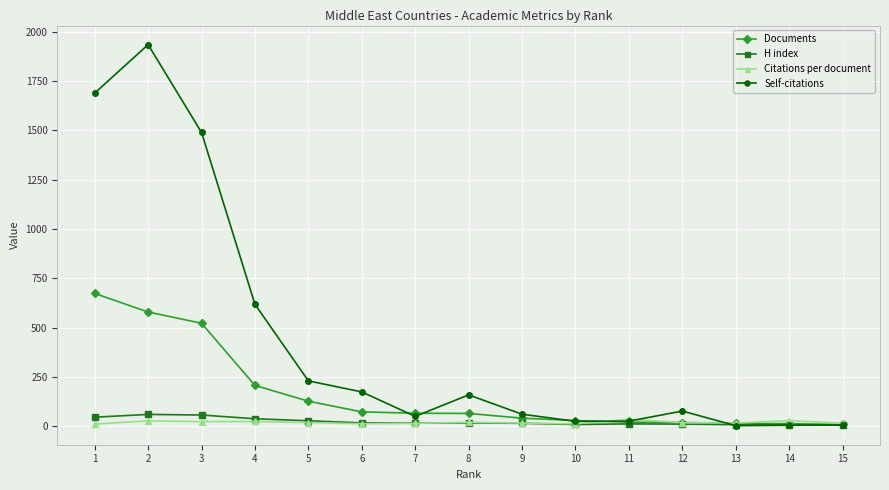

True or false: Self-citations has more than 0 points higher than both neighbors.

True